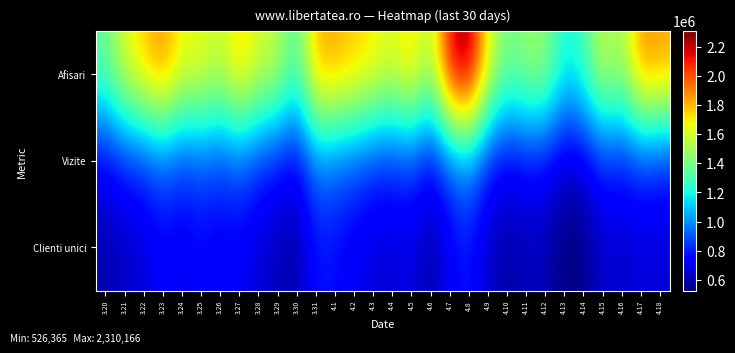

Rank the series at 4.2 from highest to lowest value.

Afisari, Vizite, Clienti unici